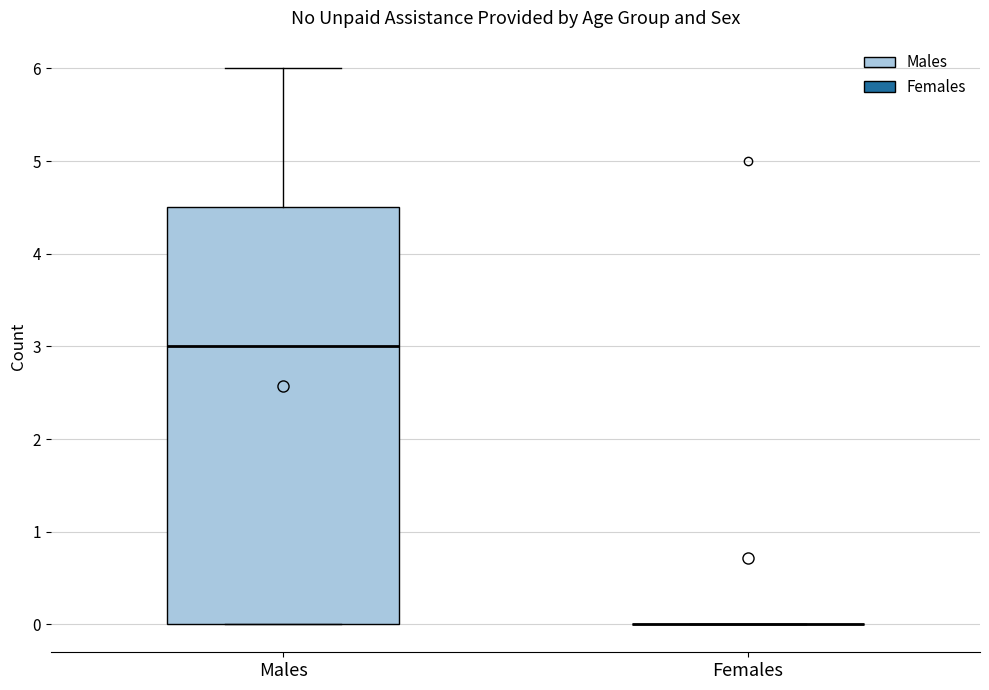

Which box is the tallest, from its lower edge to its upper edge?

Males